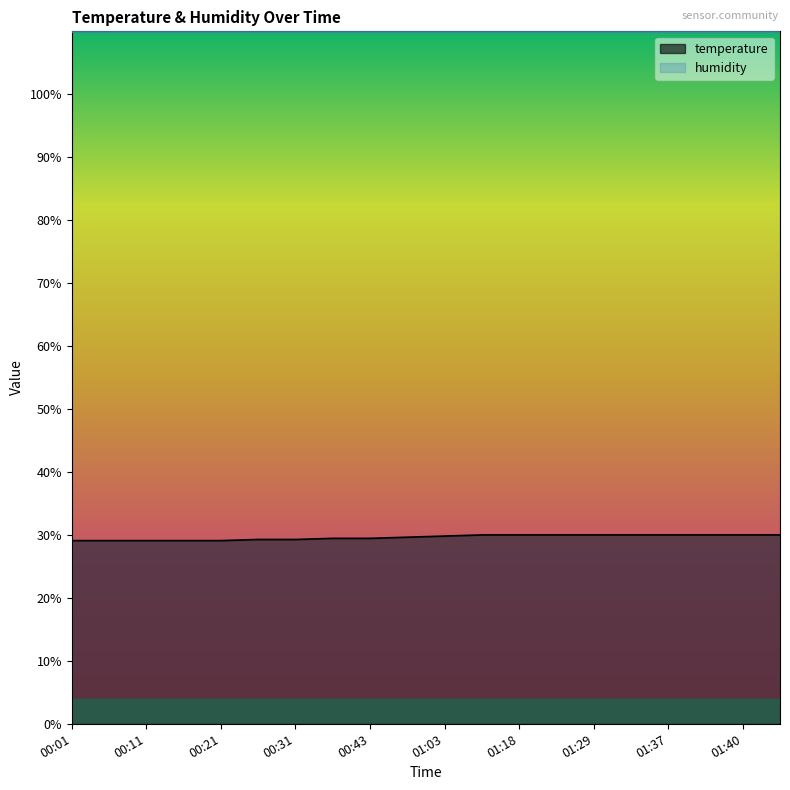

List the labels in order of value, largest first.

01:13, 01:18, 01:24, 01:29, 01:34, 01:37, 01:39, 01:40, 01:45, 01:03, 00:55, 00:36, 00:43, 00:26, 00:31, 00:01, 00:06, 00:11, 00:16, 00:21